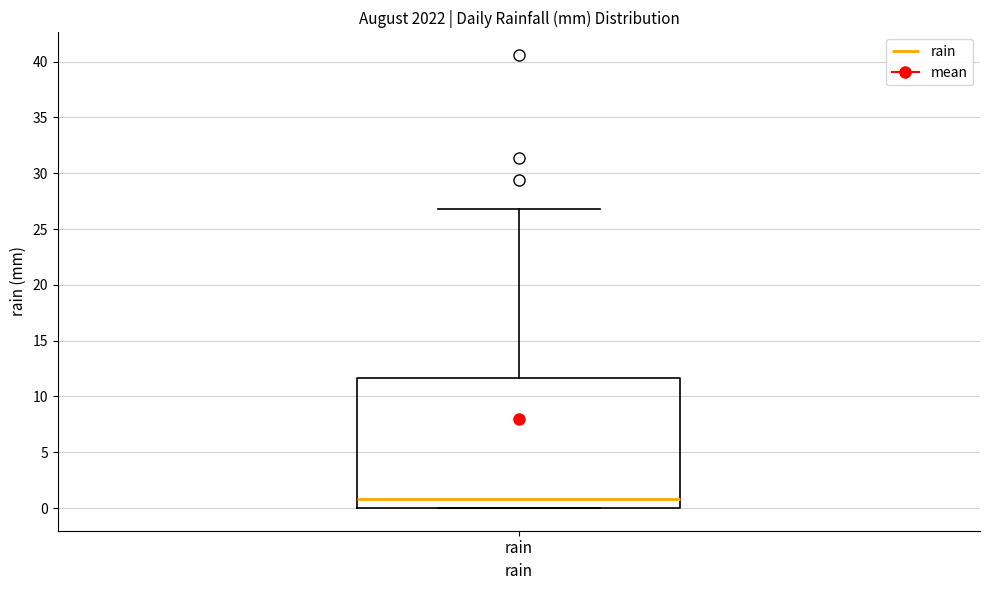

Transcribe this box plot: give where the median line is, the range the box spans, and where the two whiskers end, as read against the y-axis. The values are not printed on the chart, so give them approximately, as read against the axis.

median 1.0, box 0.0 to 11.5, whiskers 0.0 to 27.0